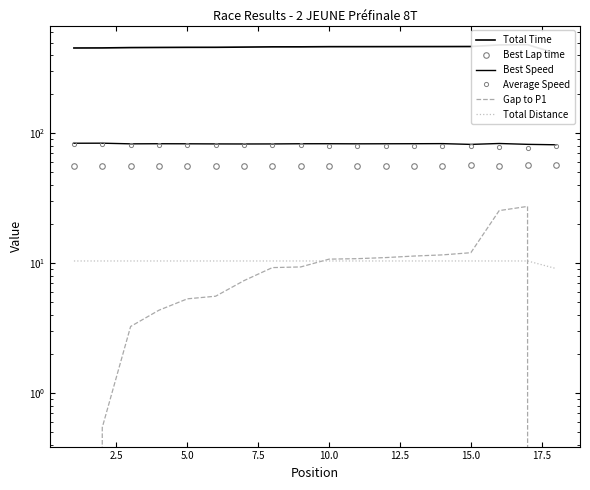

True or false: Gap to P1 and Total Time cross at least once.

False